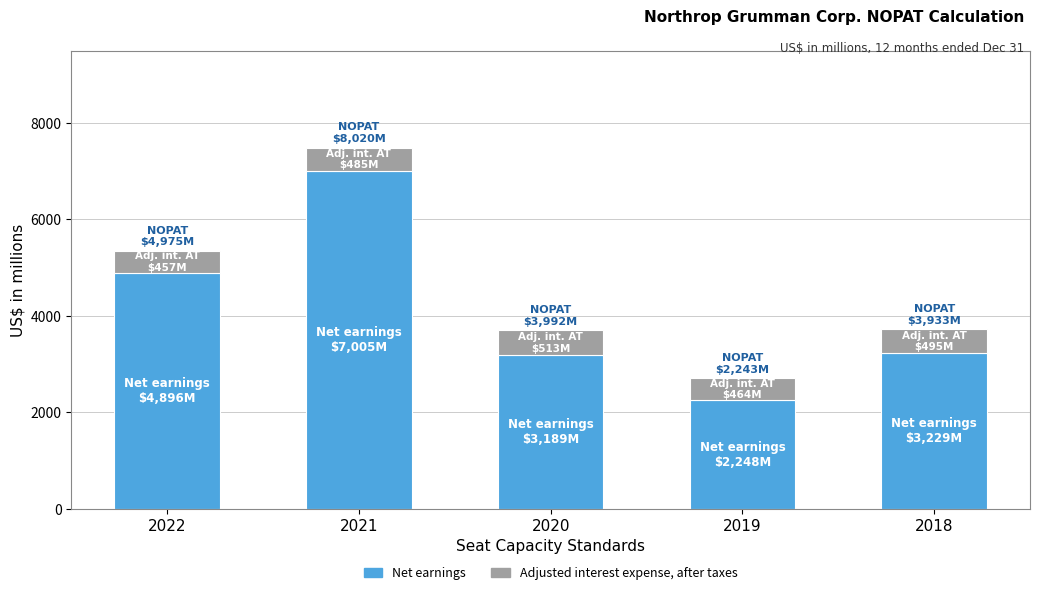

How many distinct data groups are displayed?

2